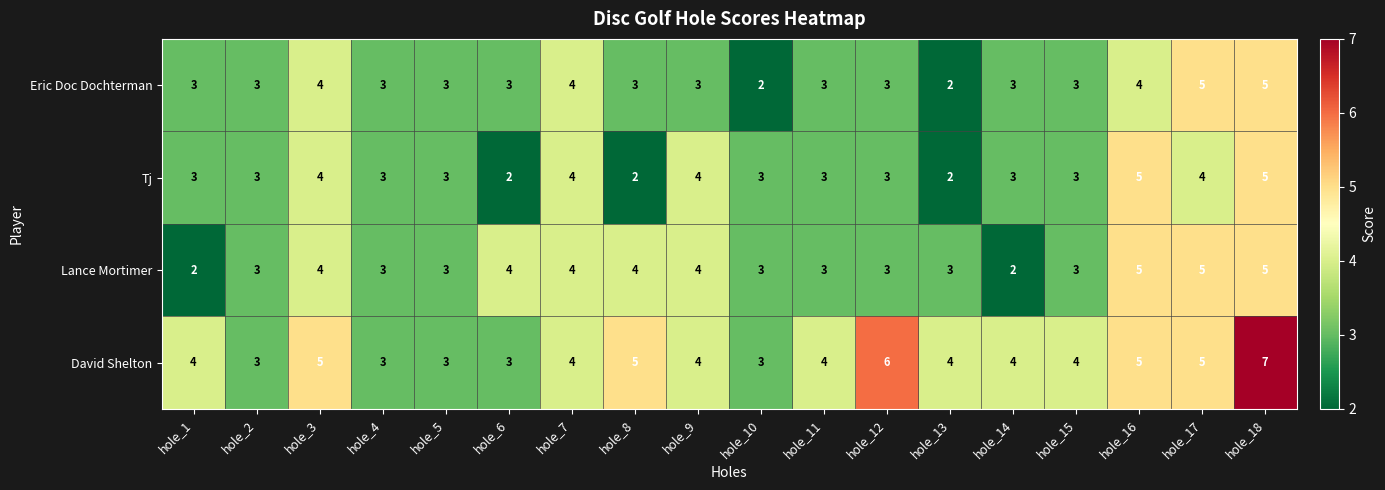

What is the smallest value displayed?

2